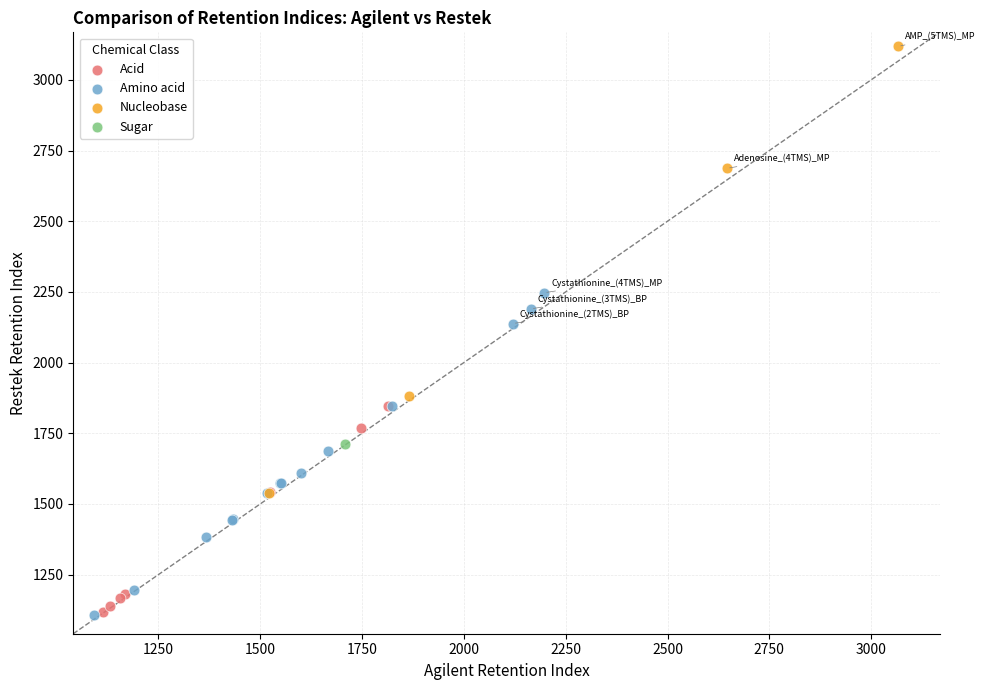

What are all the series names shown in the legend?

Acid, Amino acid, Nucleobase, Sugar